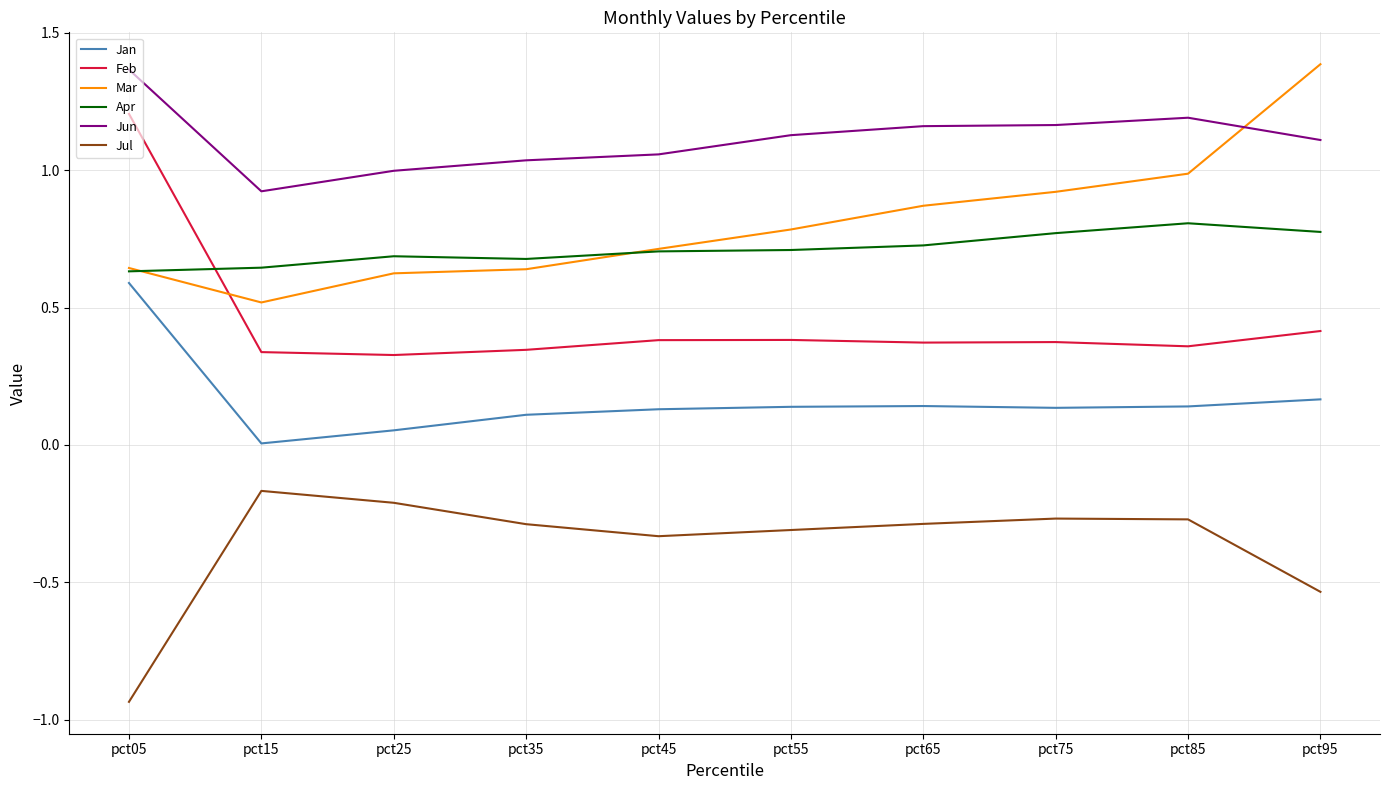

At how many categories does at least one series exceed 0?

10